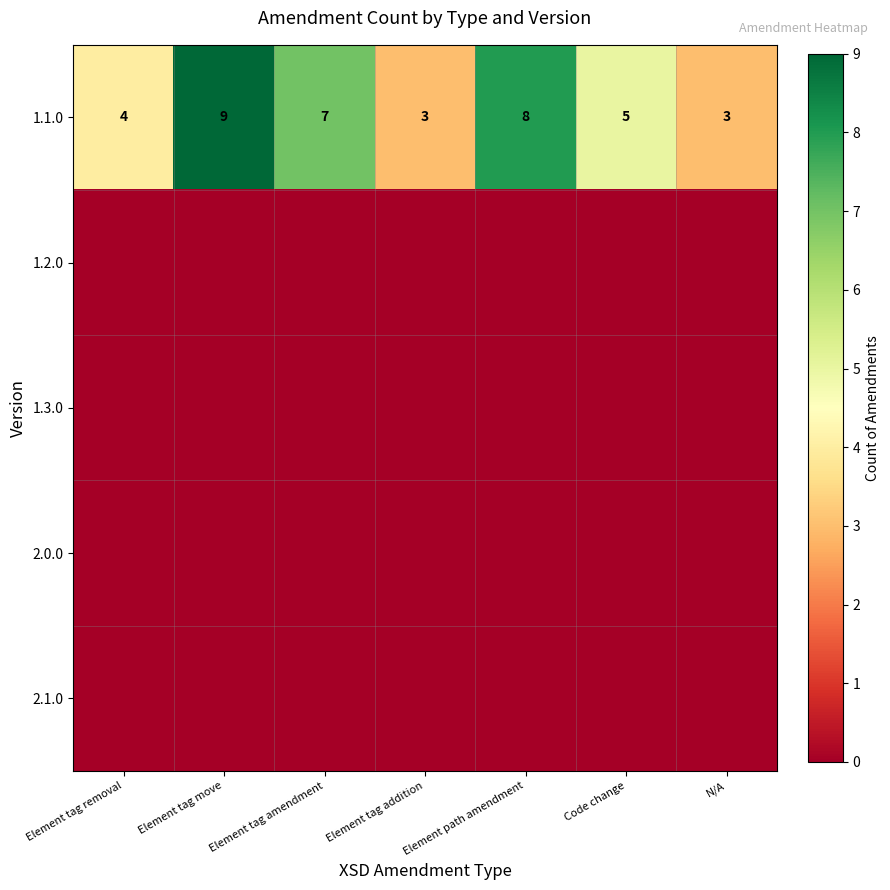

What is the difference between the maximum and minimum values in the 1.1.0 series?

6